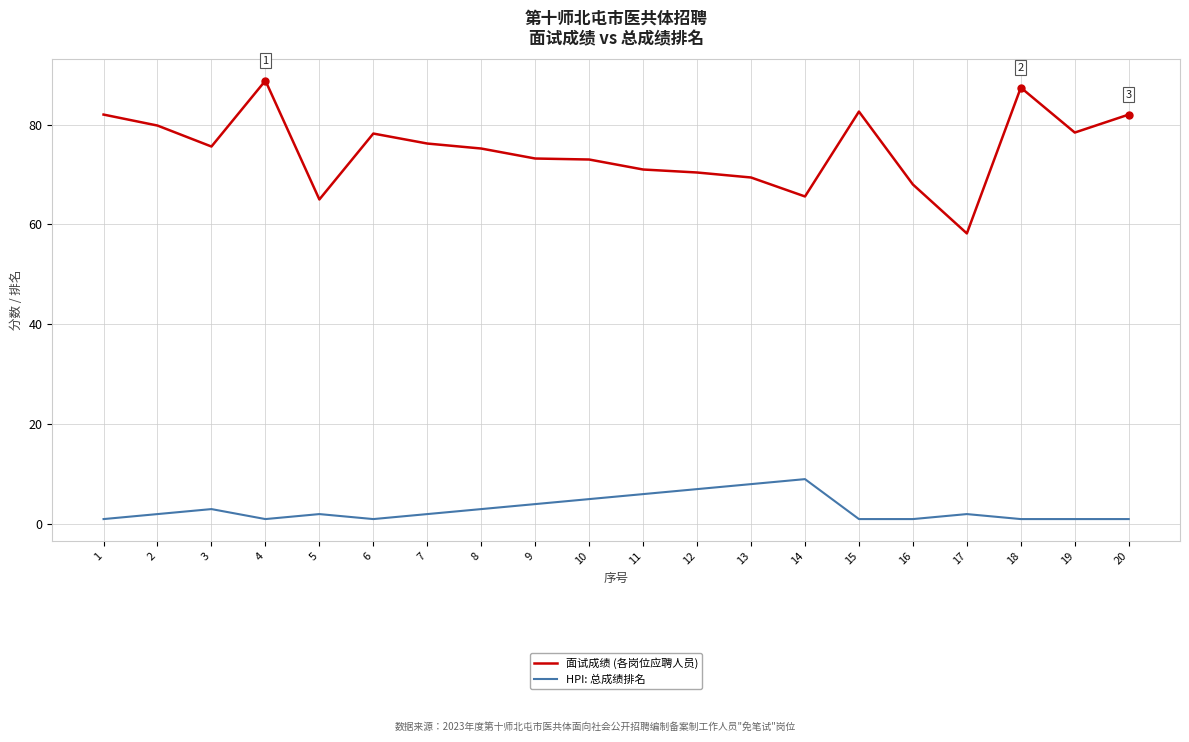

What is the greatest value displayed?

88.8